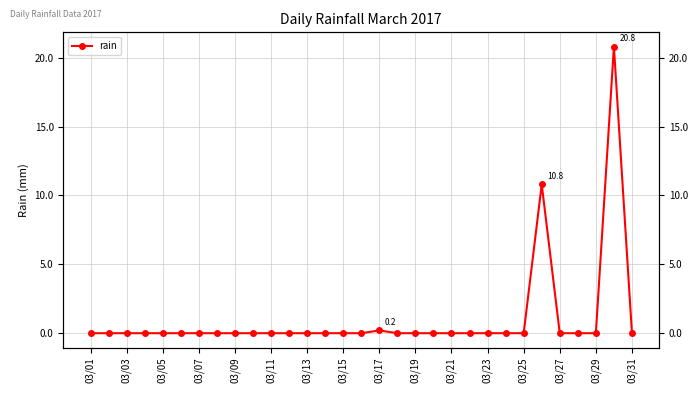

The value at 03/29 is -9.0. True or false?

False